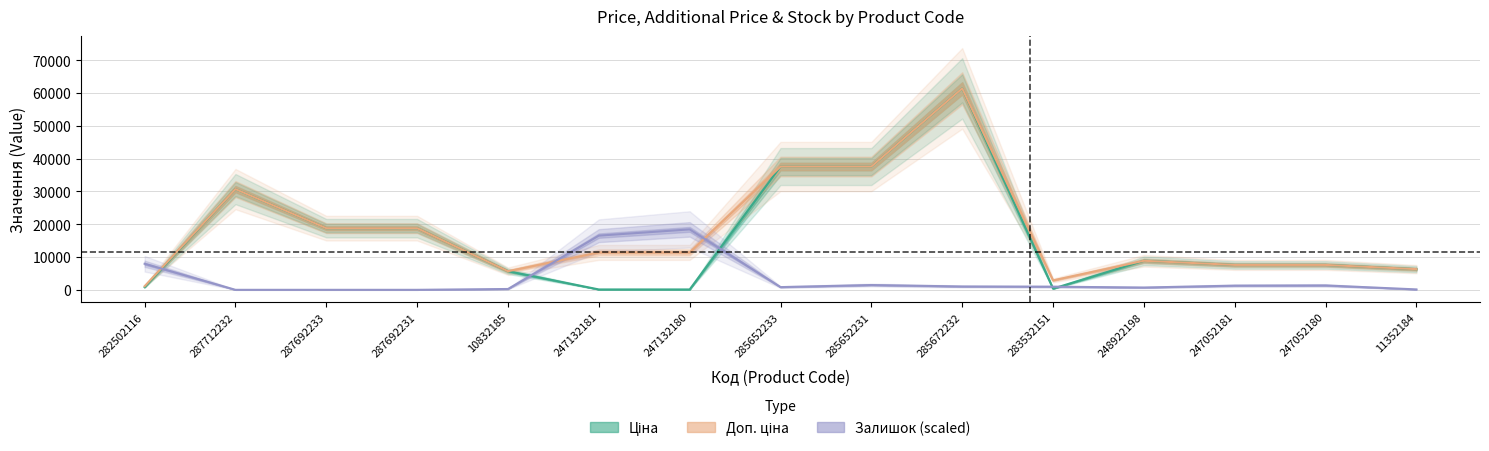

At which category does the chart reach its minimum across all series?

287712232